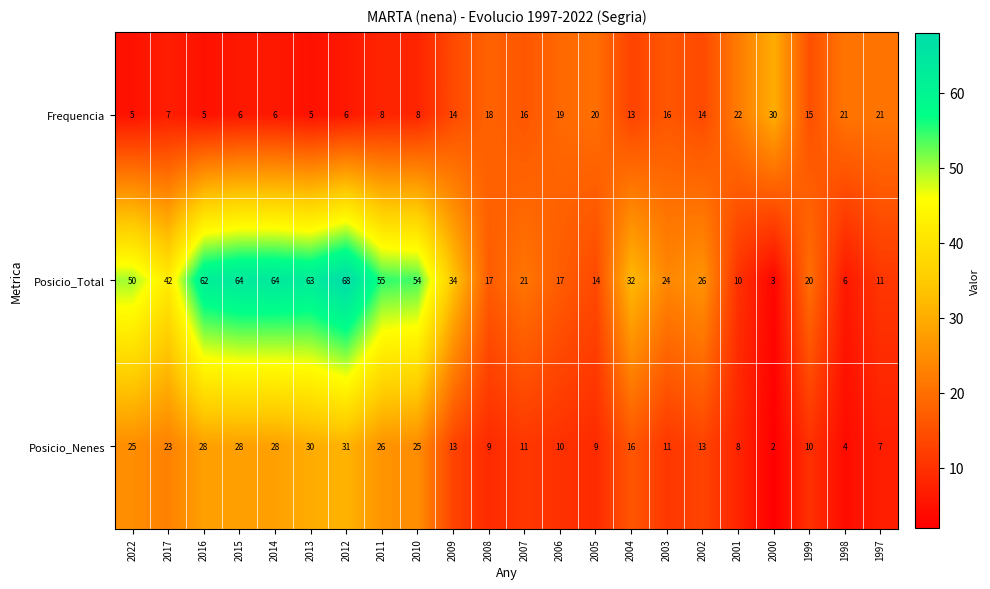

What is the difference between the second highest and minimum values in the Posicio_Nenes series?

28